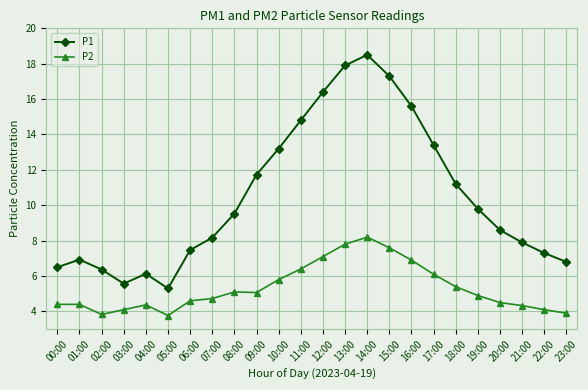

Rank the series by their maximum value, from highest to lowest.

P1, P2